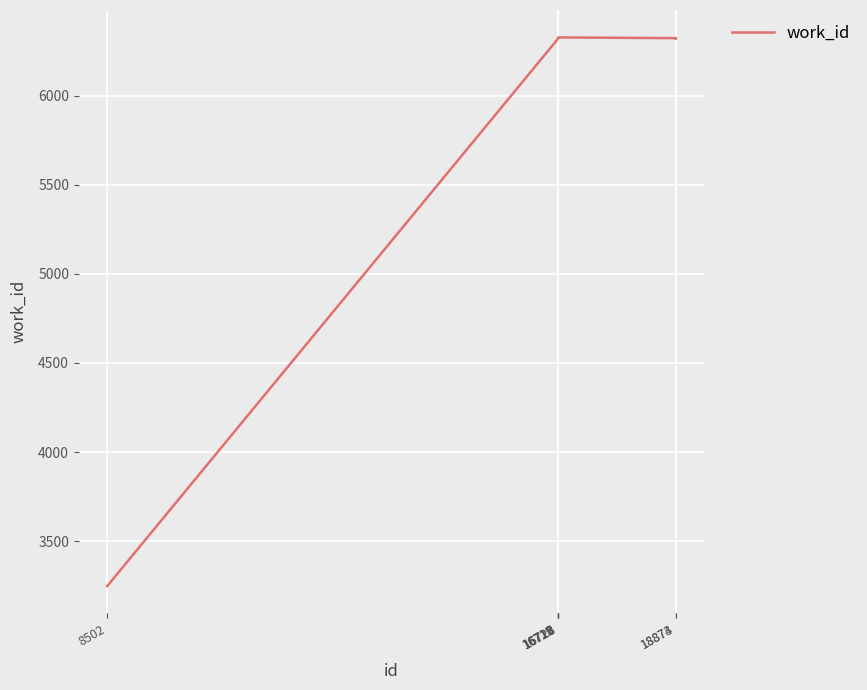

Which category has the lowest value across all series?

8502